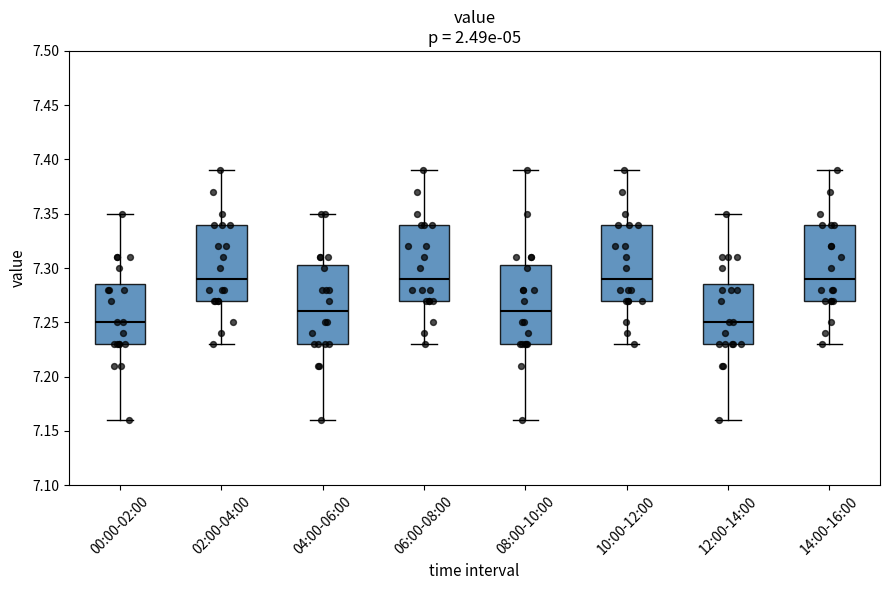

Where is the upper edge of the box for 14:00-16:00 on the y-axis? The values are not printed on the chart, so give them approximately, as read against the axis.

7.340